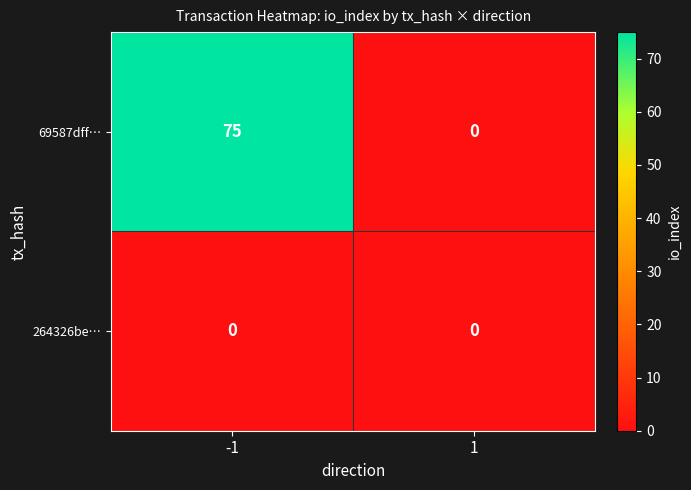

Reading left to right, extract all data points from this chart.

69587dff…: 75	0
264326be…: 0	0